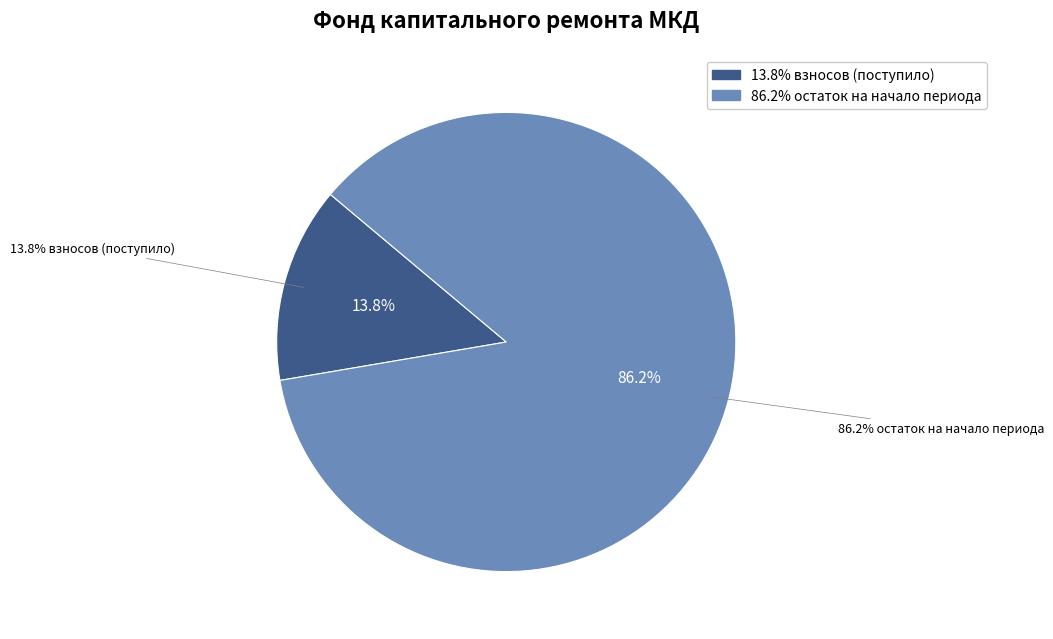

Is there any slice that represents more than half of the pie?

Yes